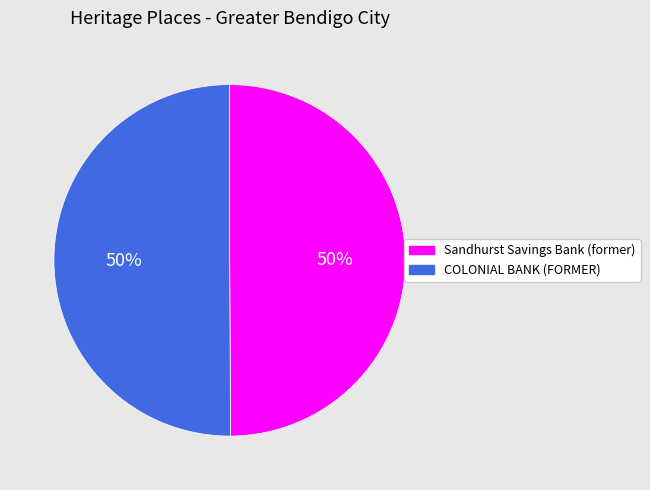

To the nearest percent, what is the combined percentage of Sandhurst Savings Bank (former) and COLONIAL BANK (FORMER)?

100%